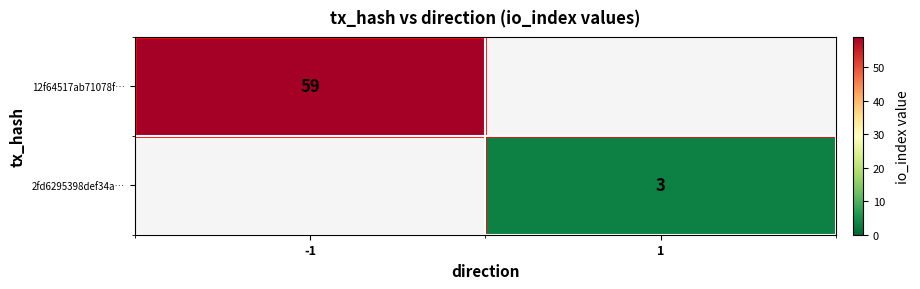

Is the value of 2fd6295398def34a… at 1 greater than the value of 12f64517ab71078f… at -1?

No